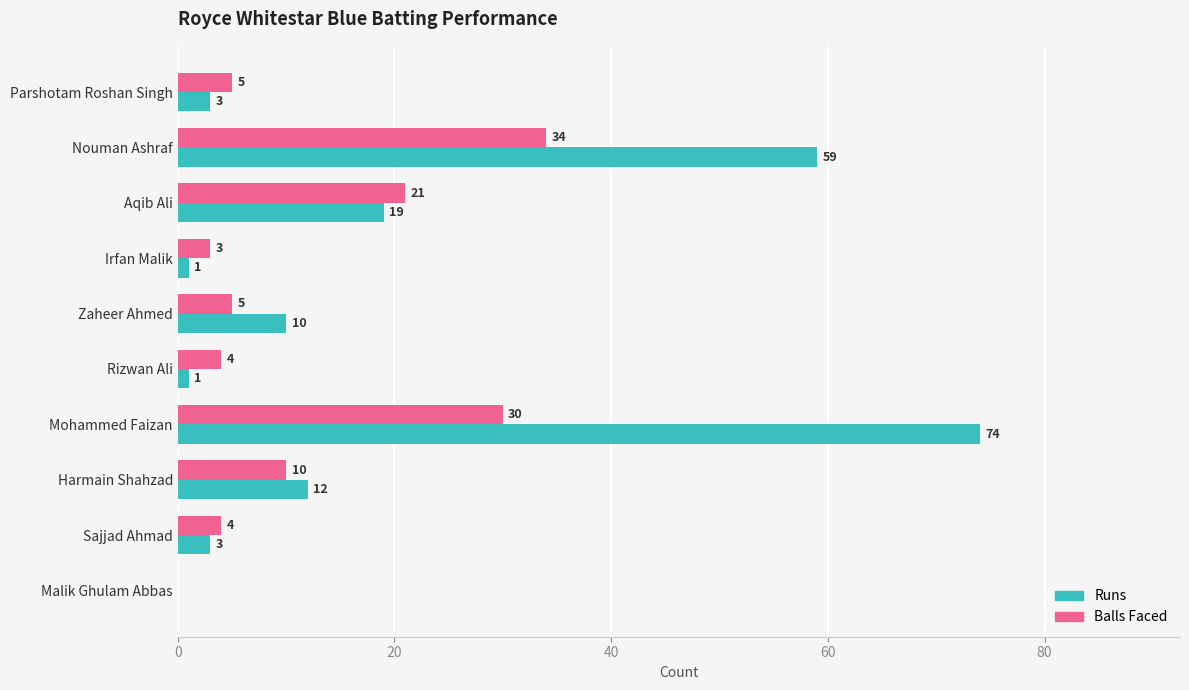

The Balls Faced series shows 4 at Sajjad Ahmad. True or false?

True